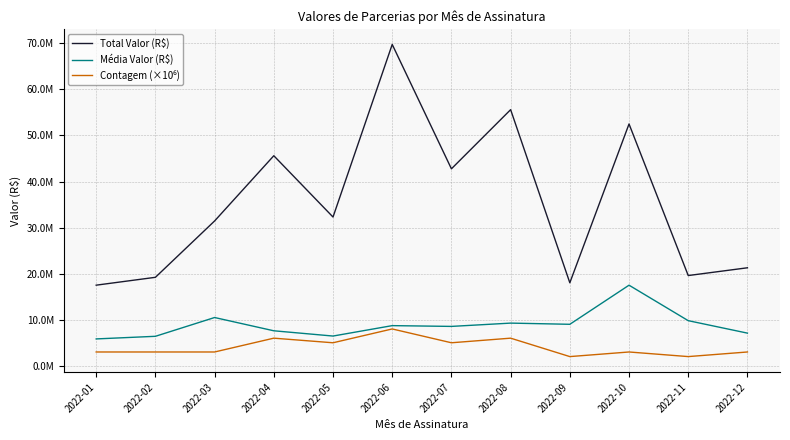

Is this an area chart (filled region under the line)?

No